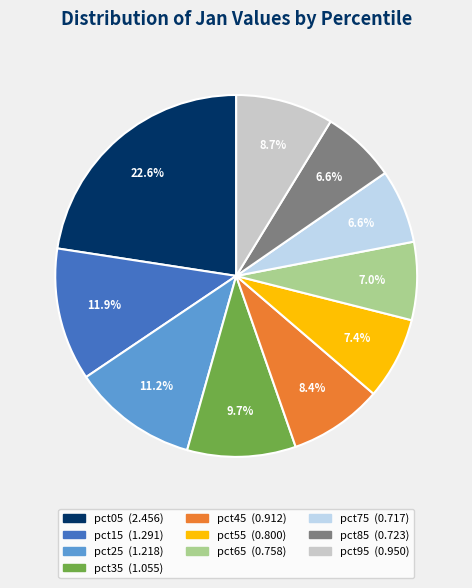

What is the largest slice in the pie chart?

pct05